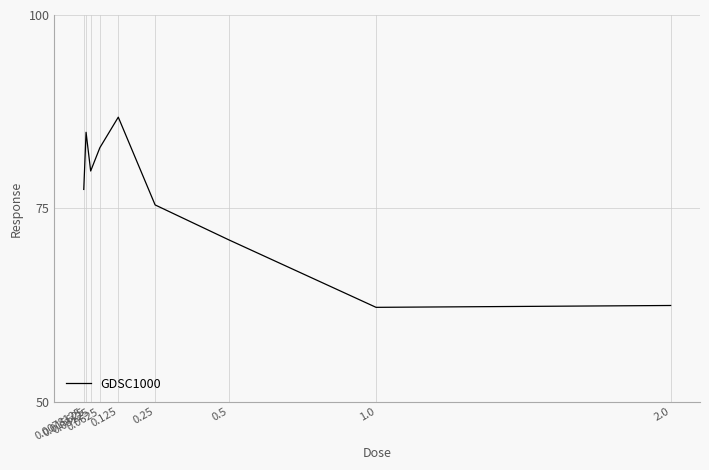

At which category does the chart reach its peak across all series?

0.125